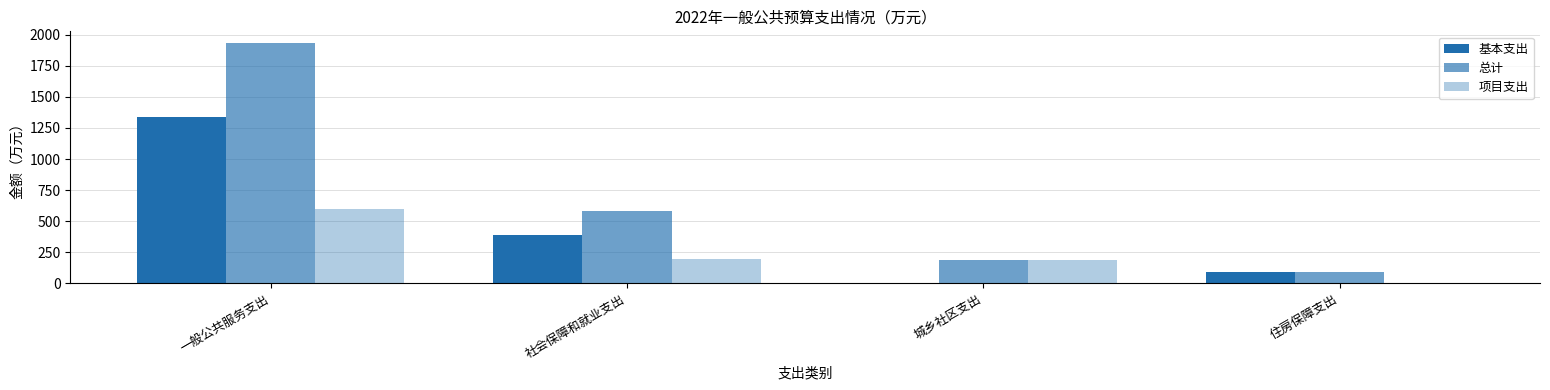

How many values in 项目支出 are above zero?

3